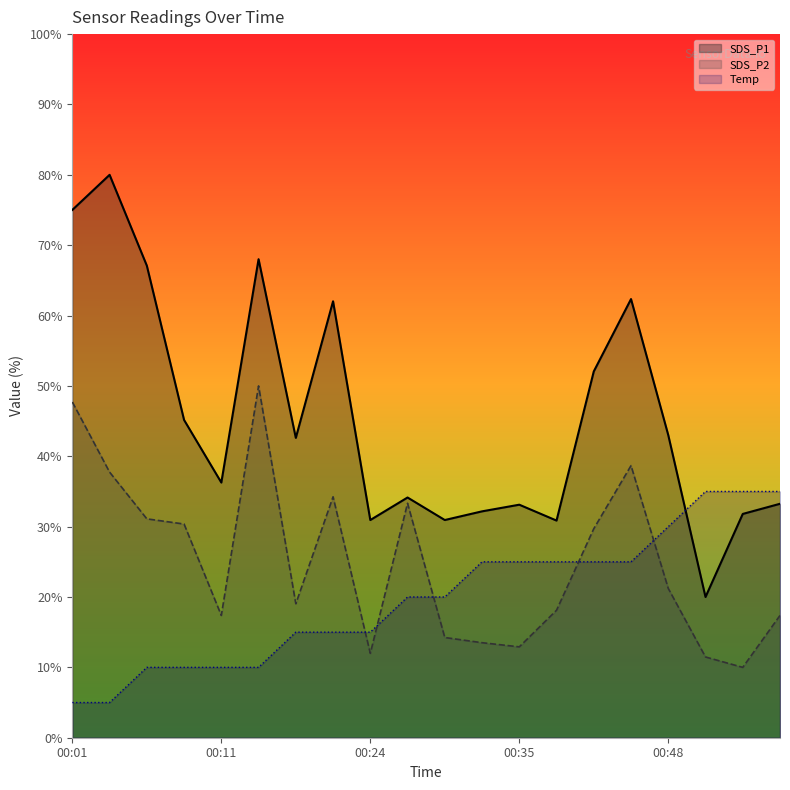

At 00:48, list the series in order from smallest to largest.

SDS_P2, Temp, SDS_P1